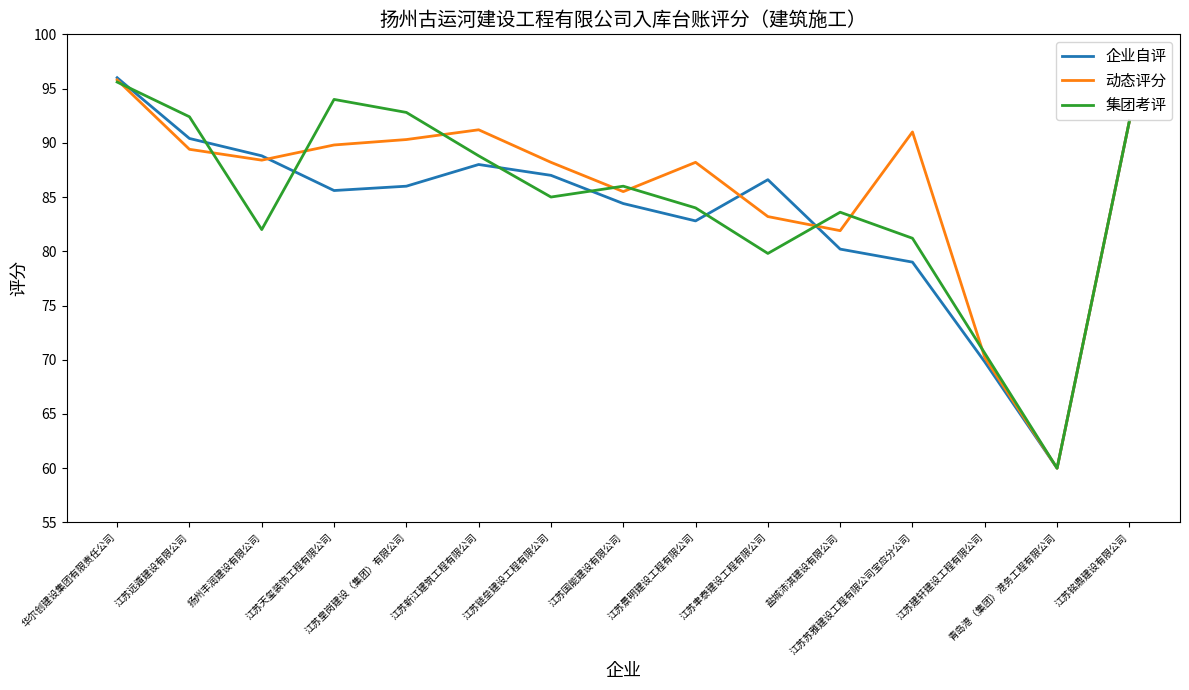

What is the maximum value shown in the chart?

96.0